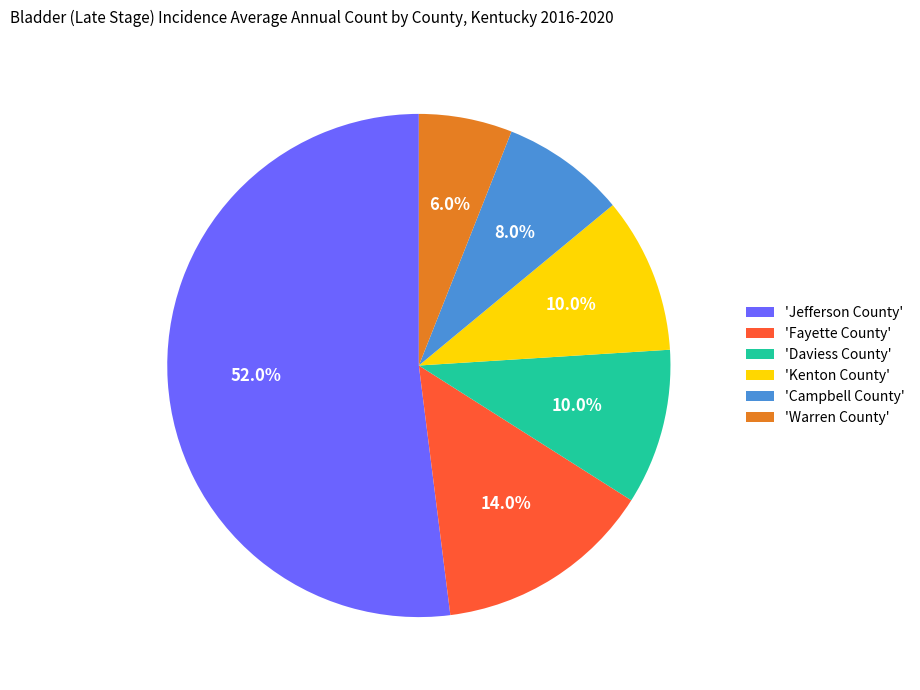

How many slices are in this pie chart?

6